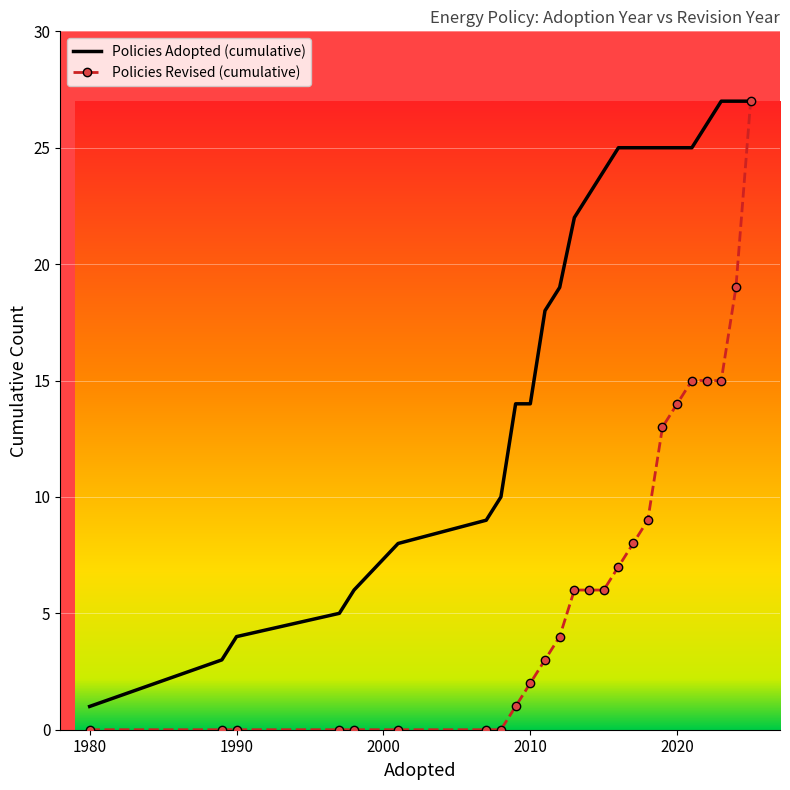

Which series has the largest total across all categories?

Policies Adopted (cumulative)